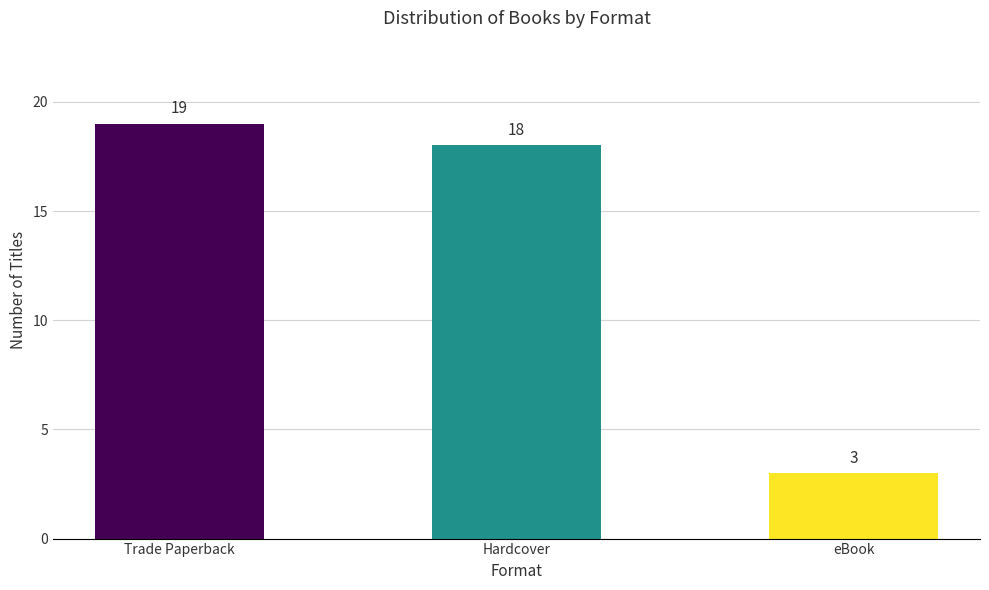

How many data points does each series have?

3